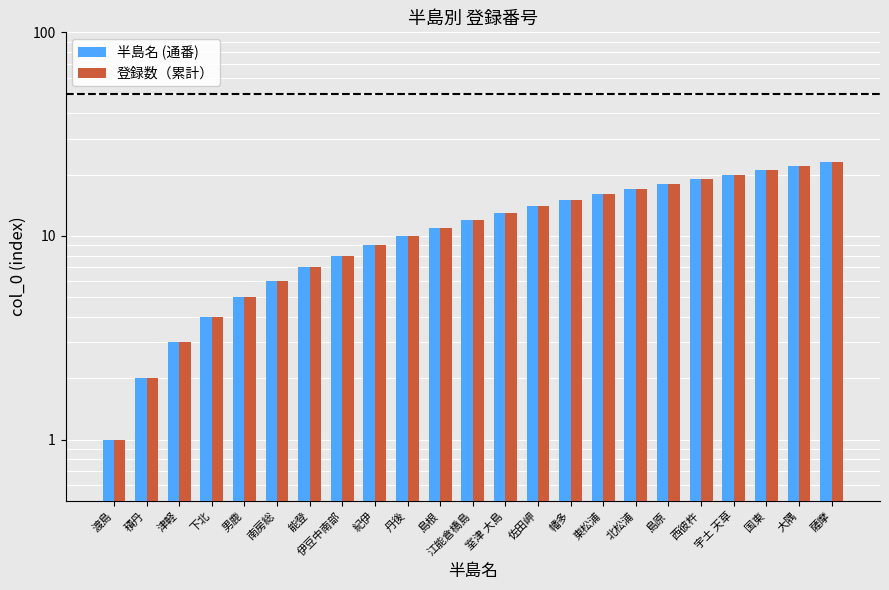

Reading left to right, what are all the values shown in this chart?

半島名 (通番): 渡島=1	積丹=2	津軽=3	下北=4	男鹿=5	南房総=6	能登=7	伊豆中南部=8	紀伊=9	丹後=10	島根=11	江能倉橋島=12	室津 大島=13	佐田岬=14	幡多=15	東松浦=16	北松浦=17	島原=18	西彼杵=19	宇土 天草=20	国東=21	大隅=22	薩摩=23
登録数（累計）: 渡島=1	積丹=2	津軽=3	下北=4	男鹿=5	南房総=6	能登=7	伊豆中南部=8	紀伊=9	丹後=10	島根=11	江能倉橋島=12	室津 大島=13	佐田岬=14	幡多=15	東松浦=16	北松浦=17	島原=18	西彼杵=19	宇土 天草=20	国東=21	大隅=22	薩摩=23